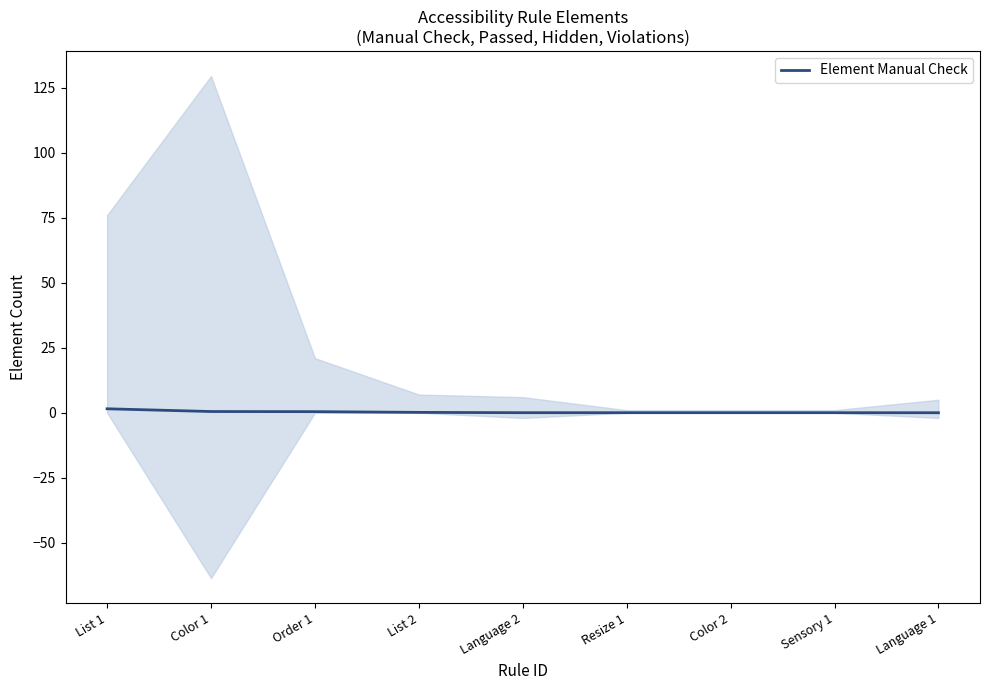

Is it true that the value at Sensory 1 is 0.0?

False